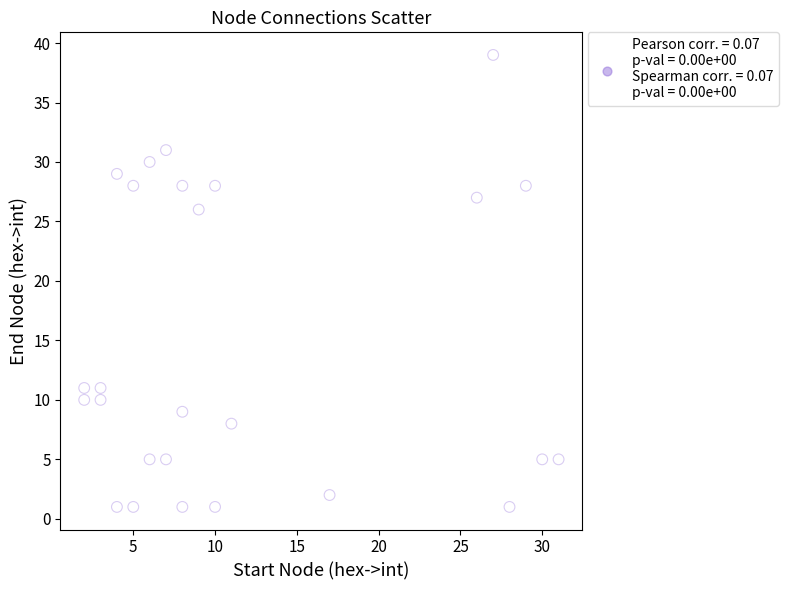

What is the range of X values (max minus min)?

29